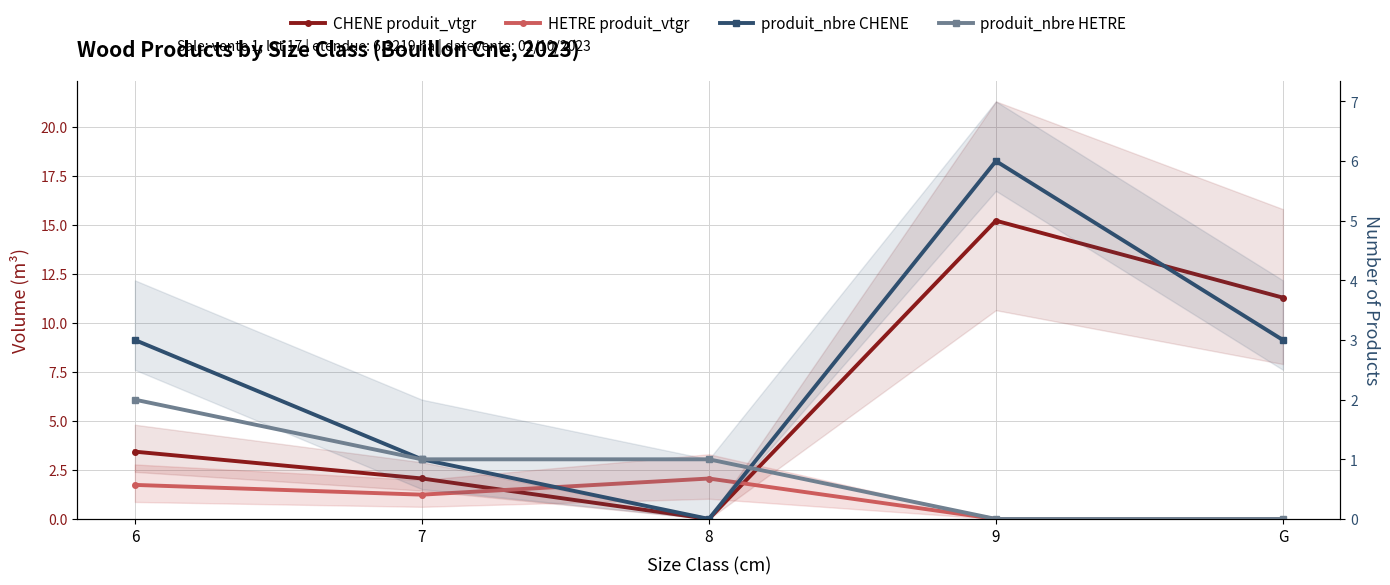

Rank the series at 7 from highest to lowest value.

CHENE produit_vtgr, HETRE produit_vtgr, produit_nbre_CHENE, produit_nbre_HETRE